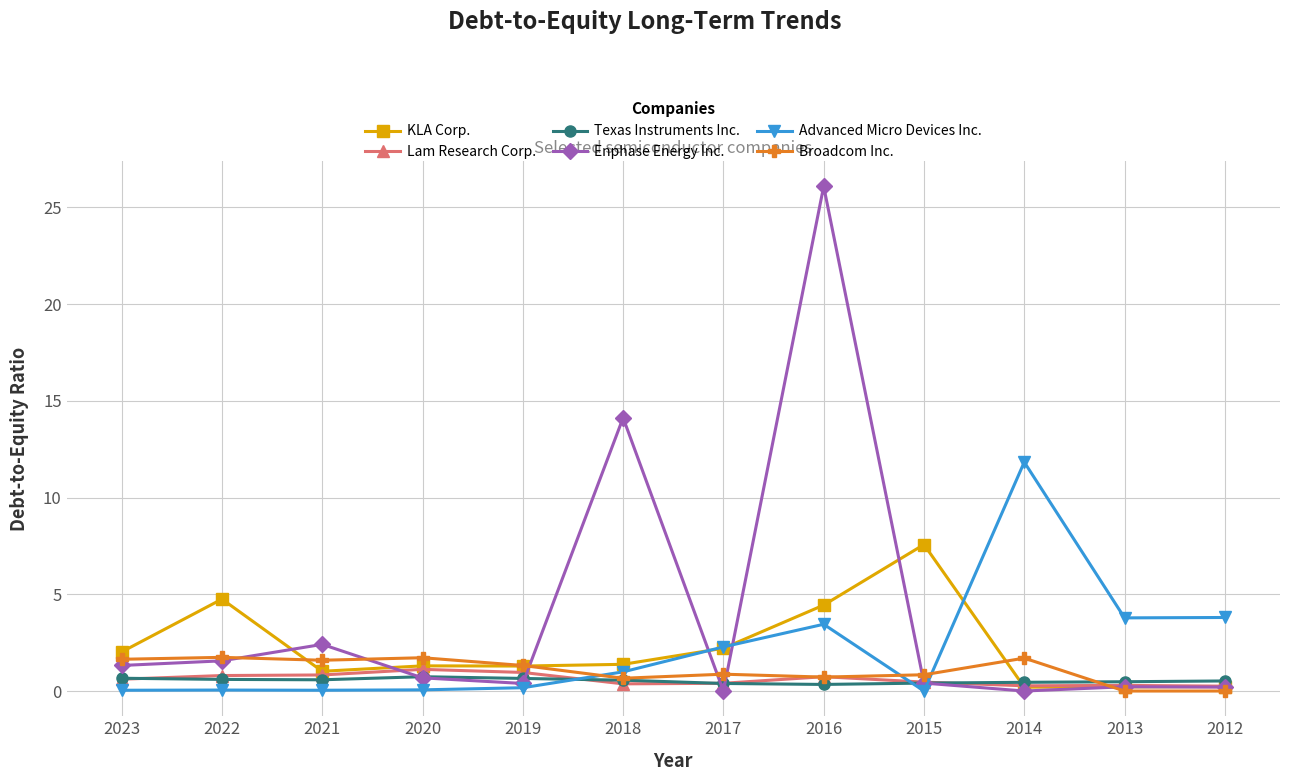

What is the sum of the KLA Corp. values at 2019 and 2013?

1.5